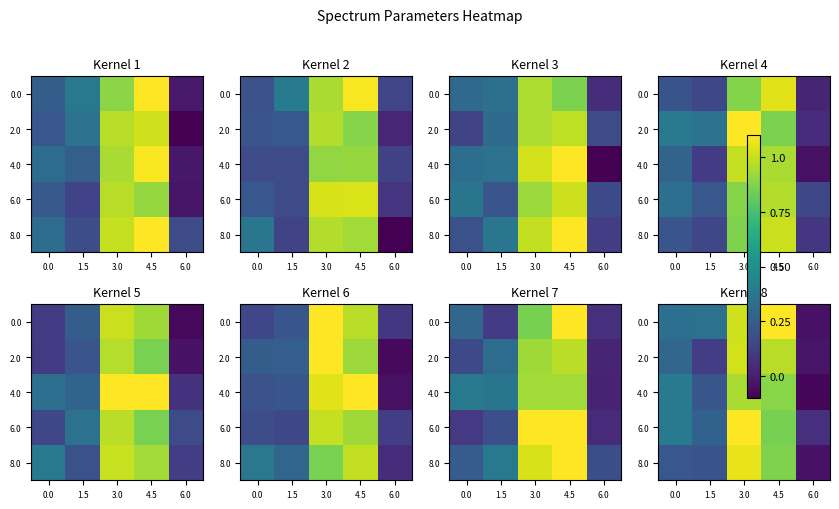

Read the 6.0 value at 4.5.

0.9